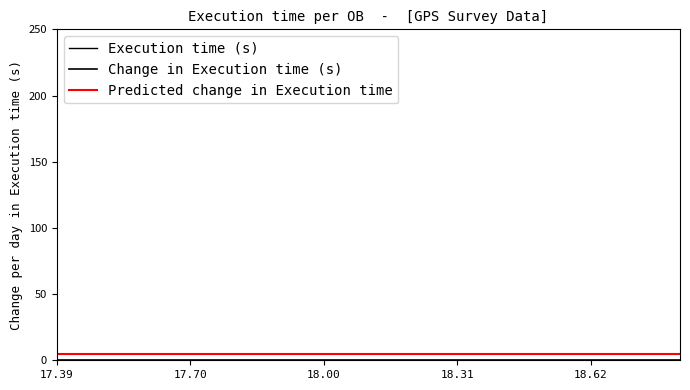

Which series has the largest total across all categories?

Execution time (s)